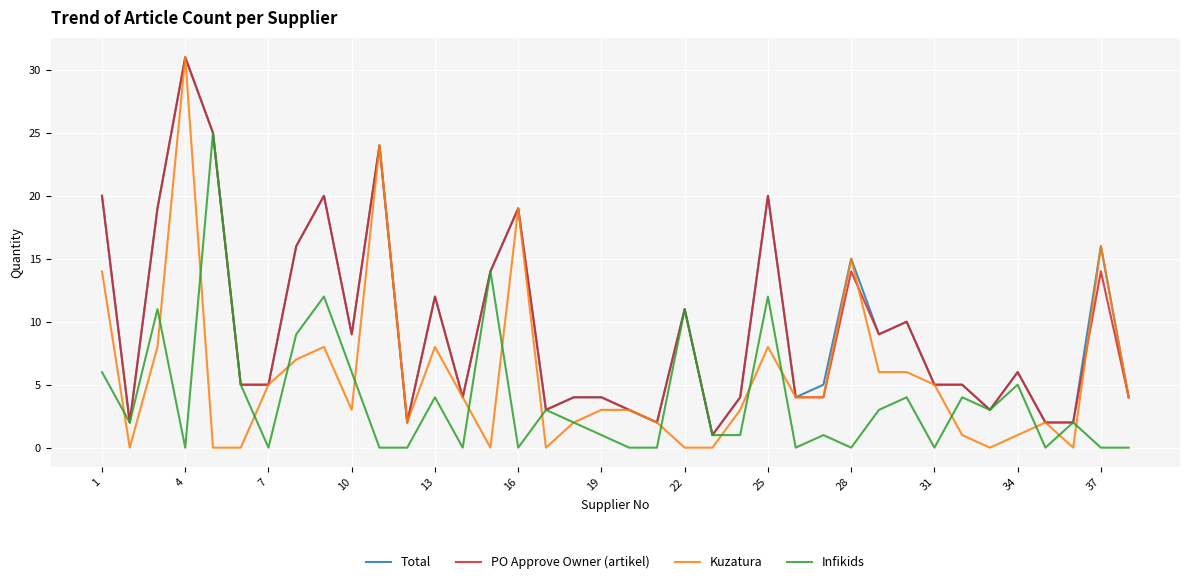

What is the average value of the PO Approve Owner (artikel) series?

10